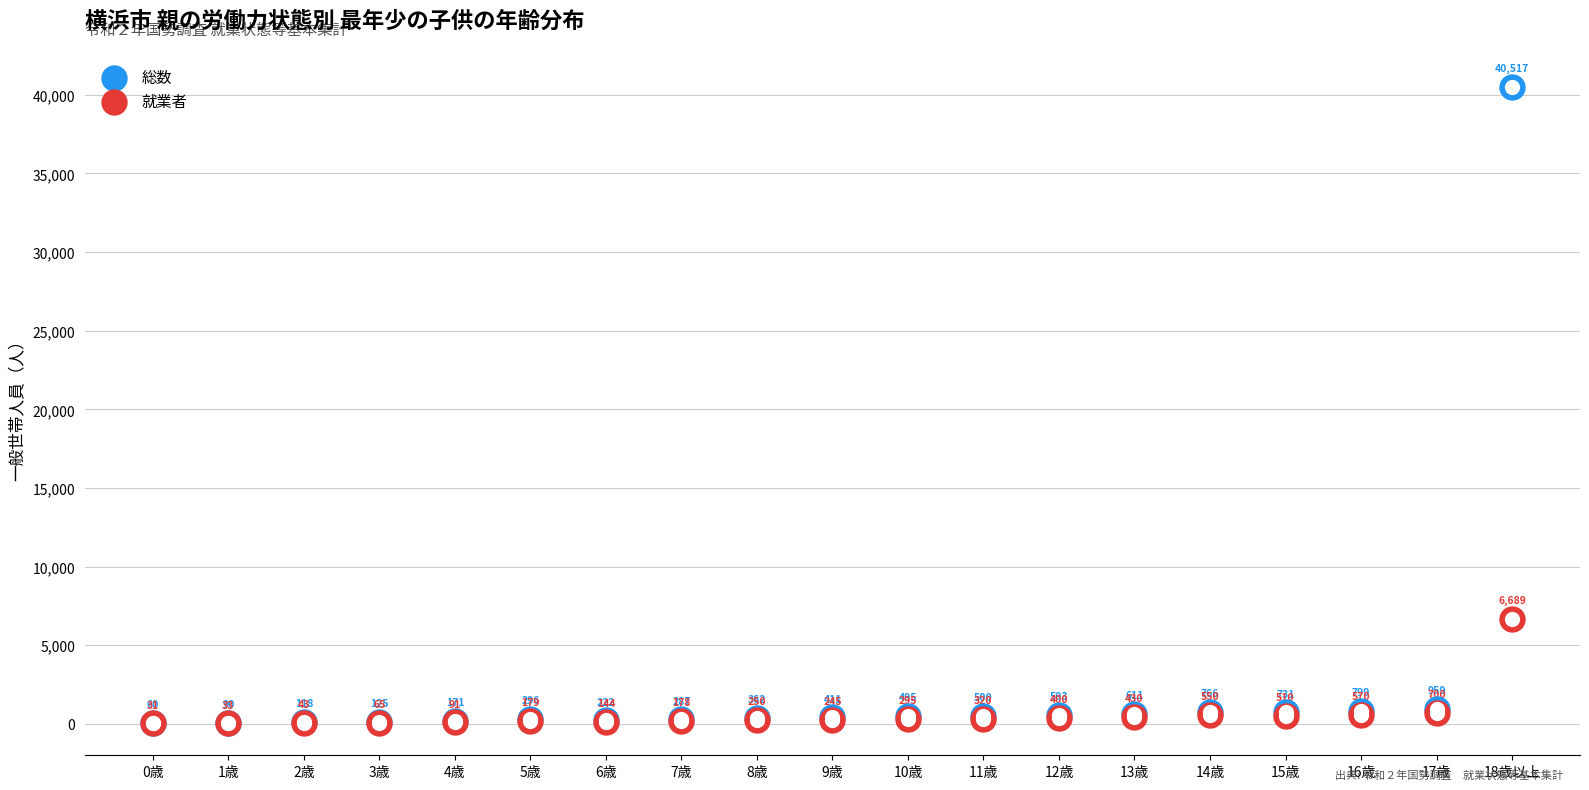

Which series reaches the minimum Y coordinate?

就業者